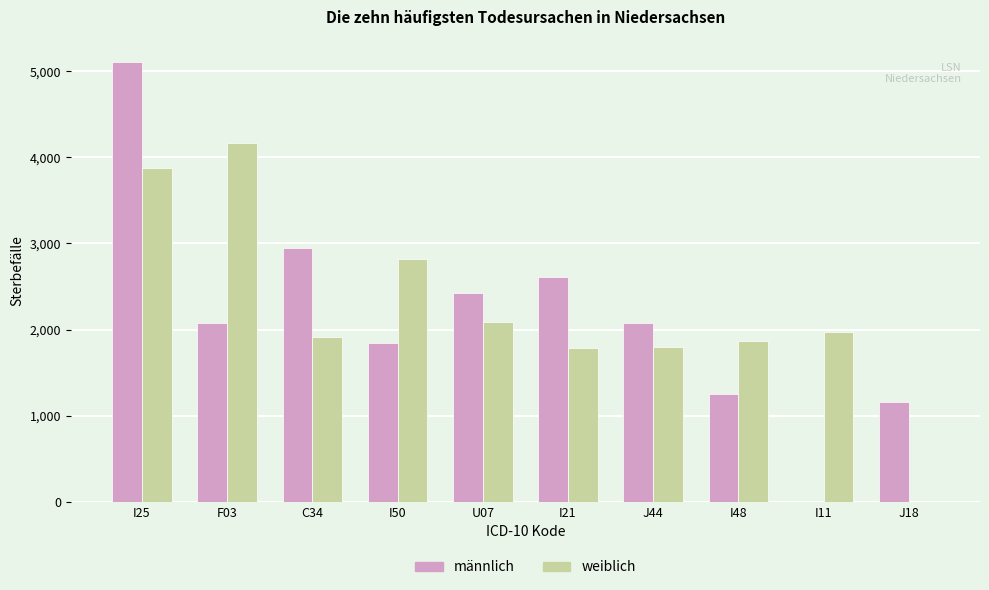

True or false: weiblich has a value of 1555 at I25.

False